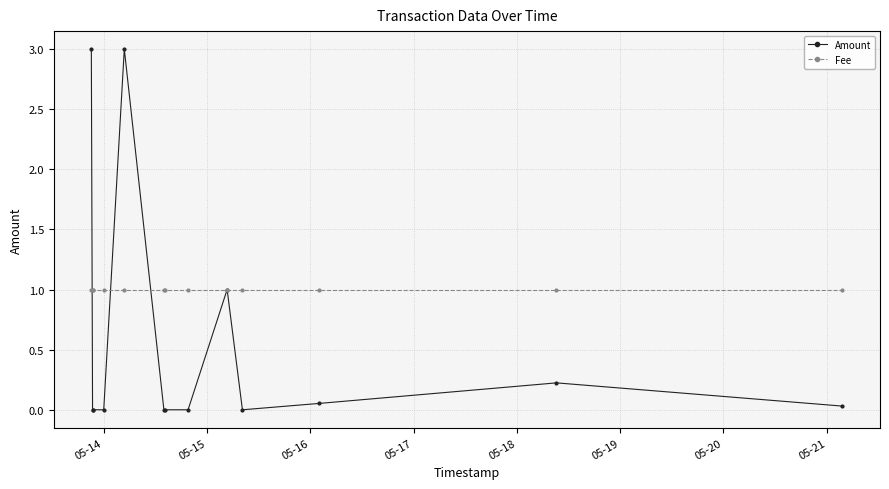

Which category has the lowest value across all series?

05-15